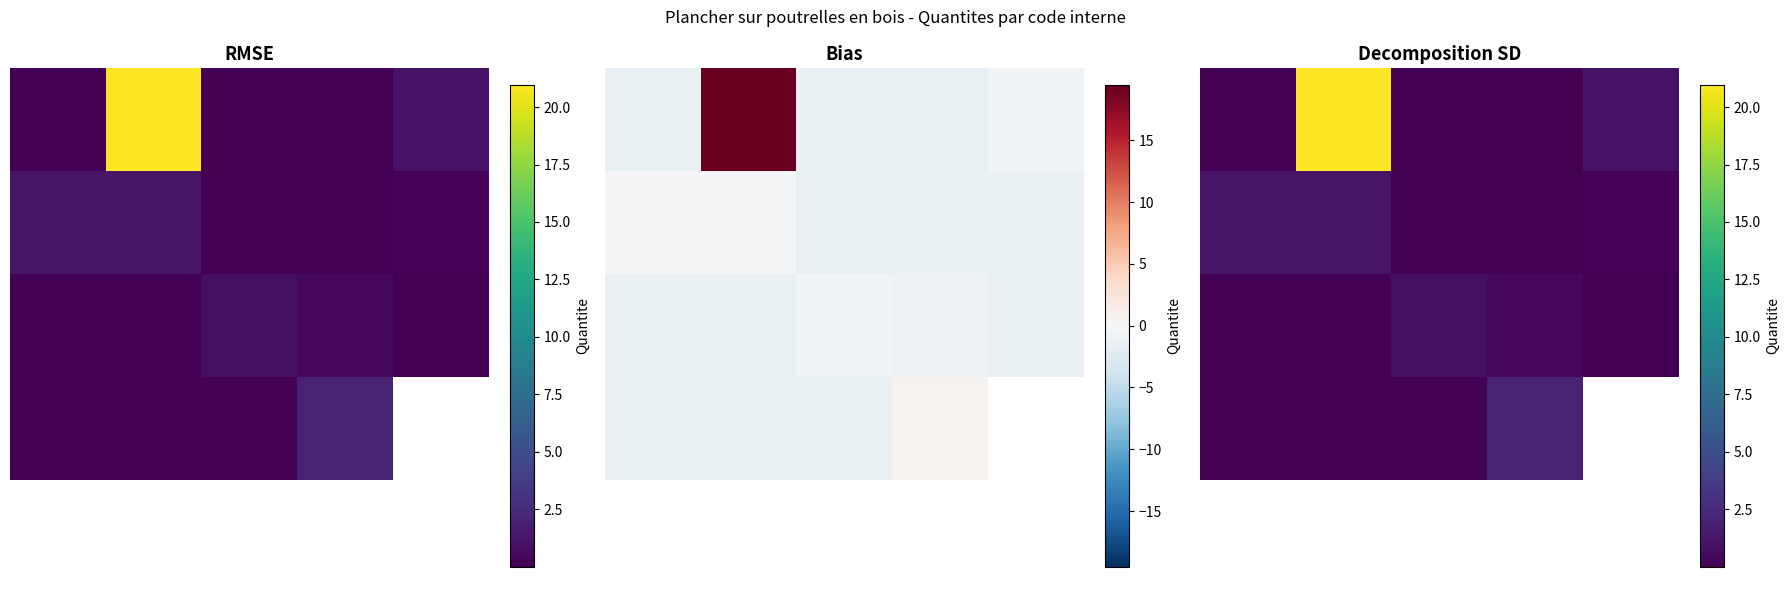

Which has a higher value, 3 or 2?

3